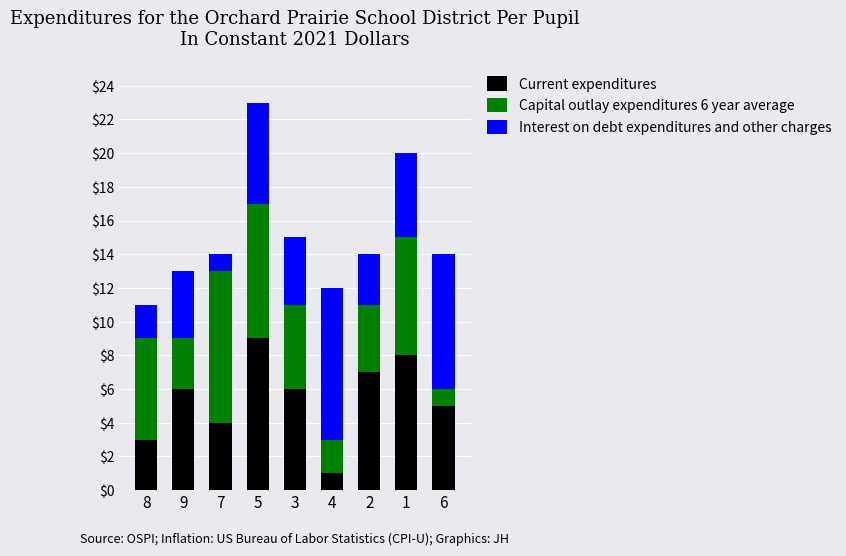

At which category is the sum across all series the highest?

5